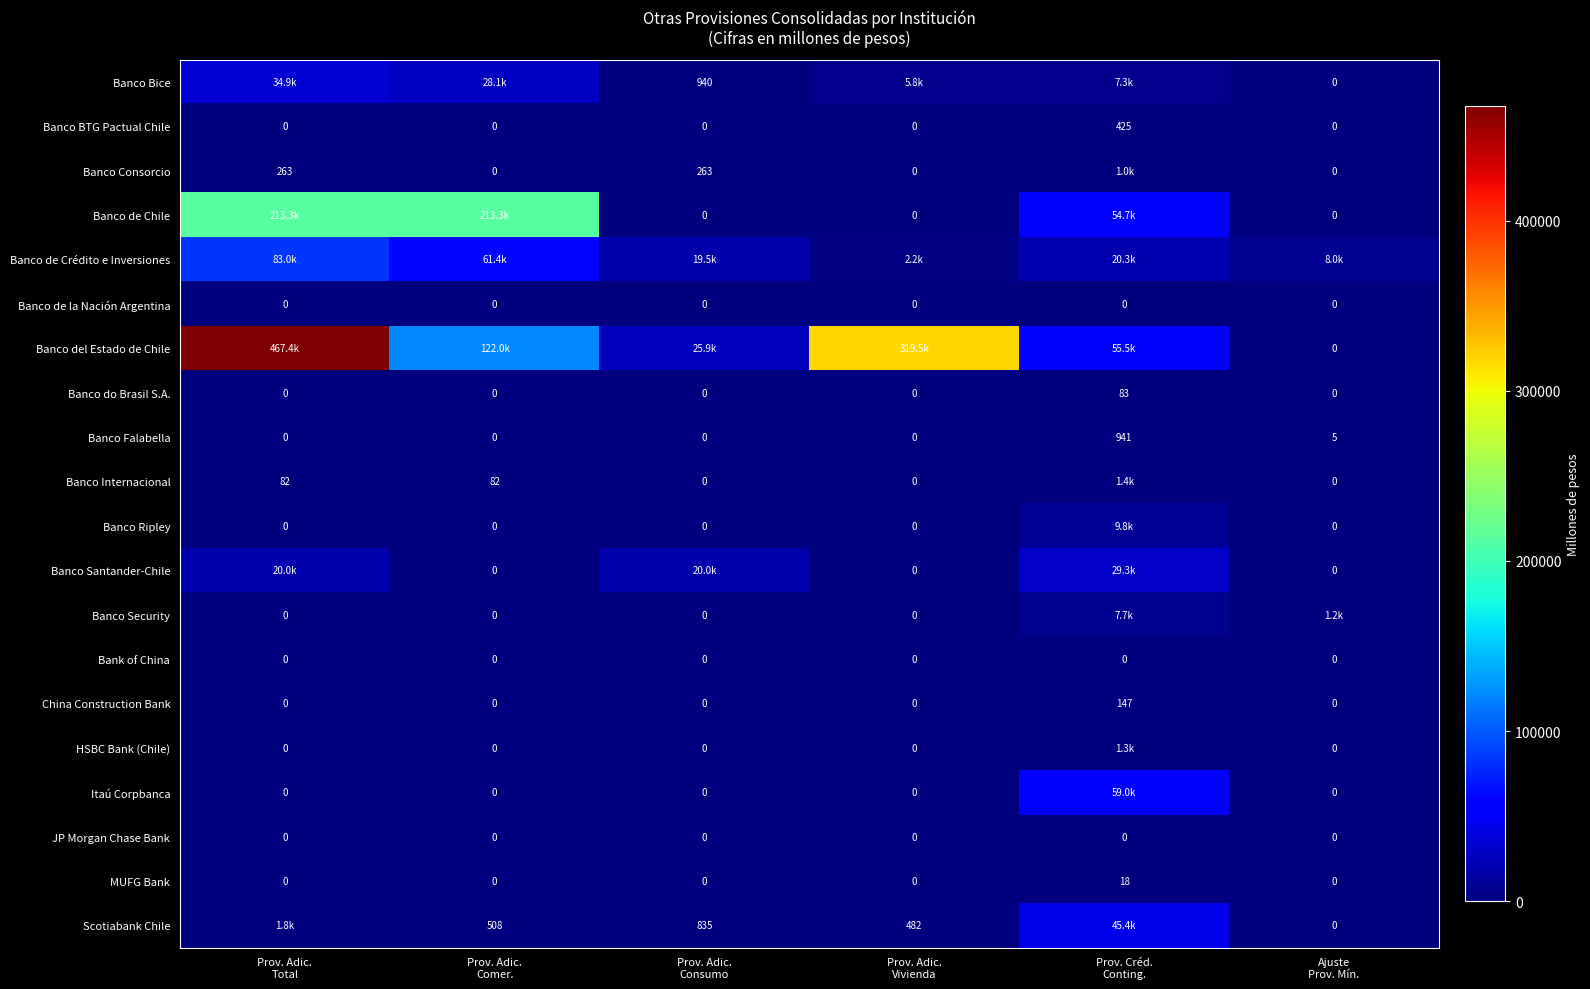

What is the sum of all MUFG Bank values?

18